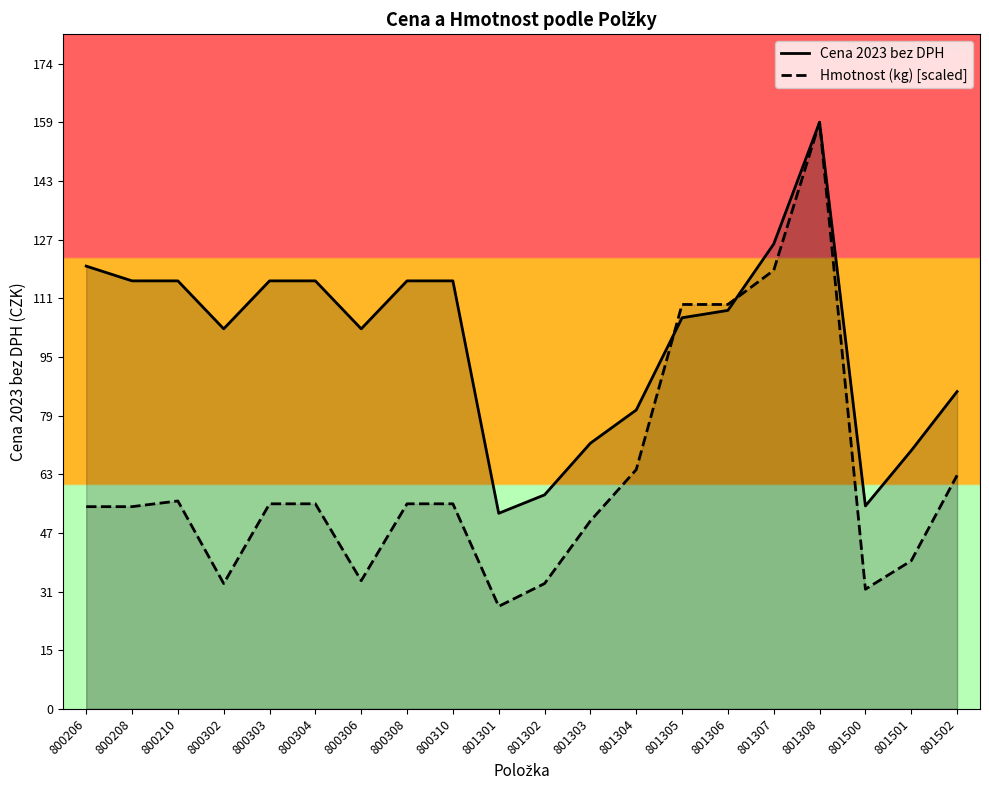

At which label does Cena 2023 bez DPH first exceed 108?

800206